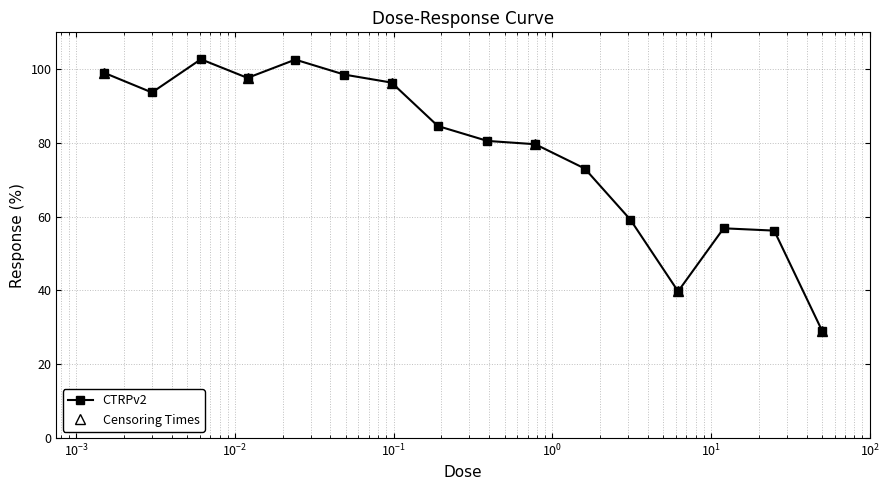

Is this an area chart (filled region under the line)?

No